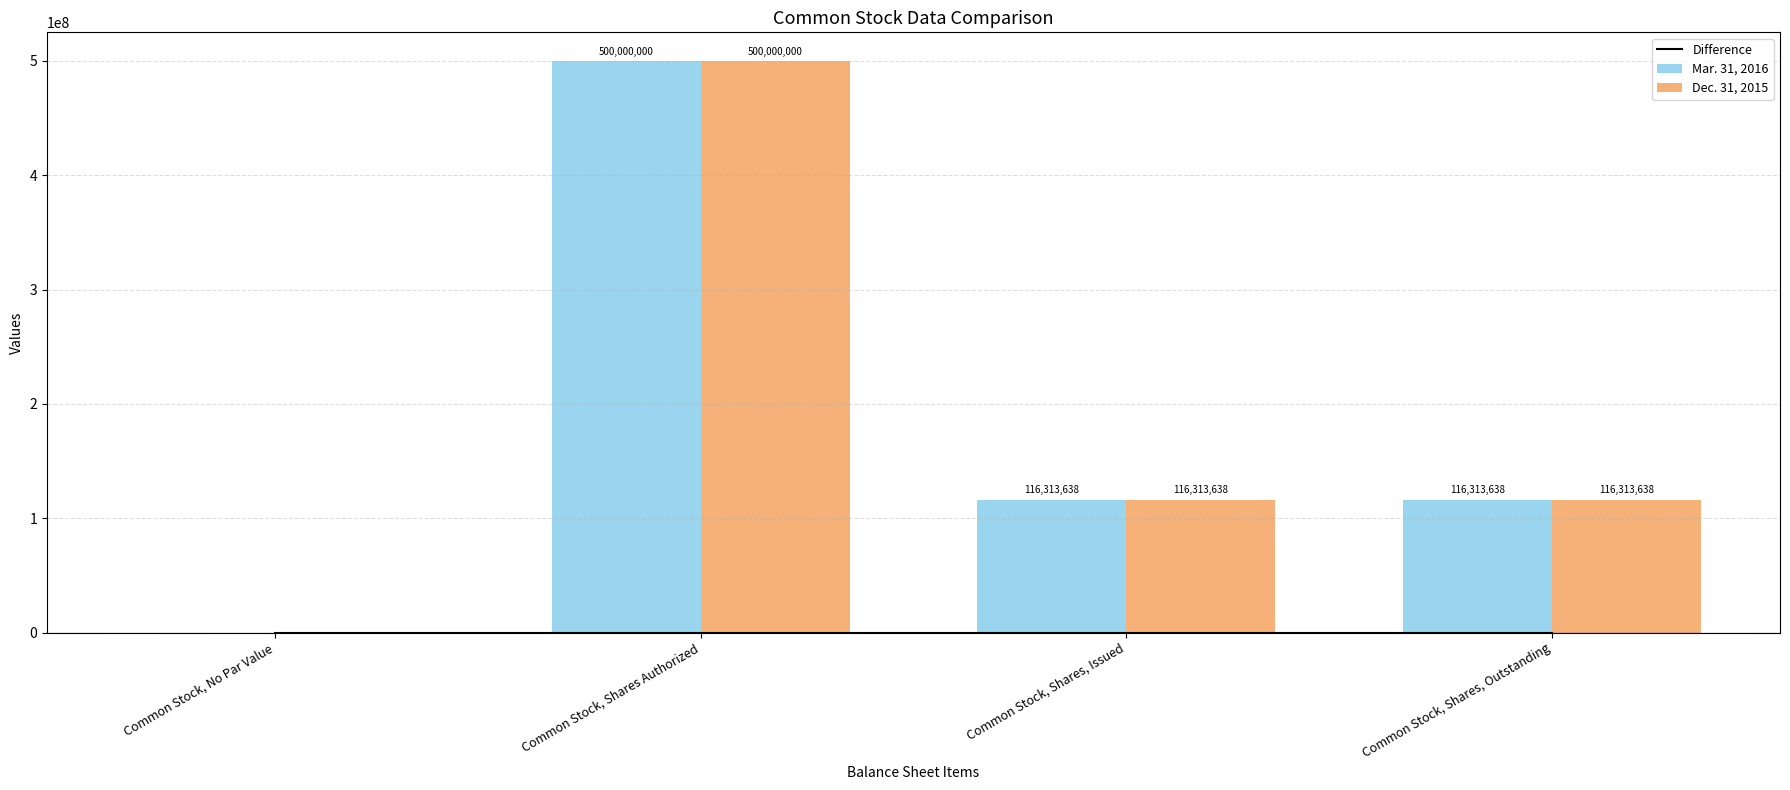

What is the value of the Dec. 31, 2015 bar at the 2nd from the left?

500000000